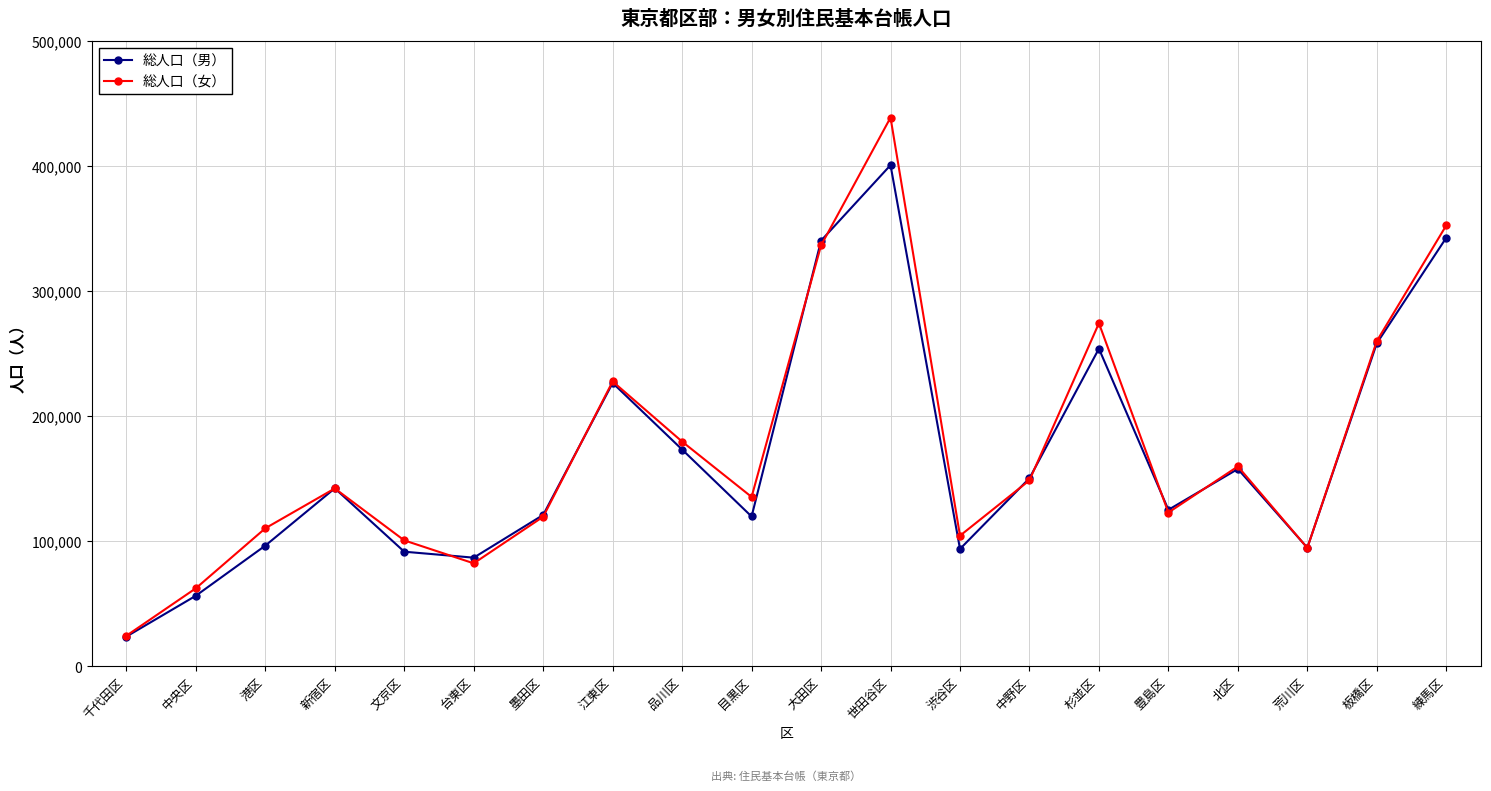

Is this an area chart (filled region under the line)?

No